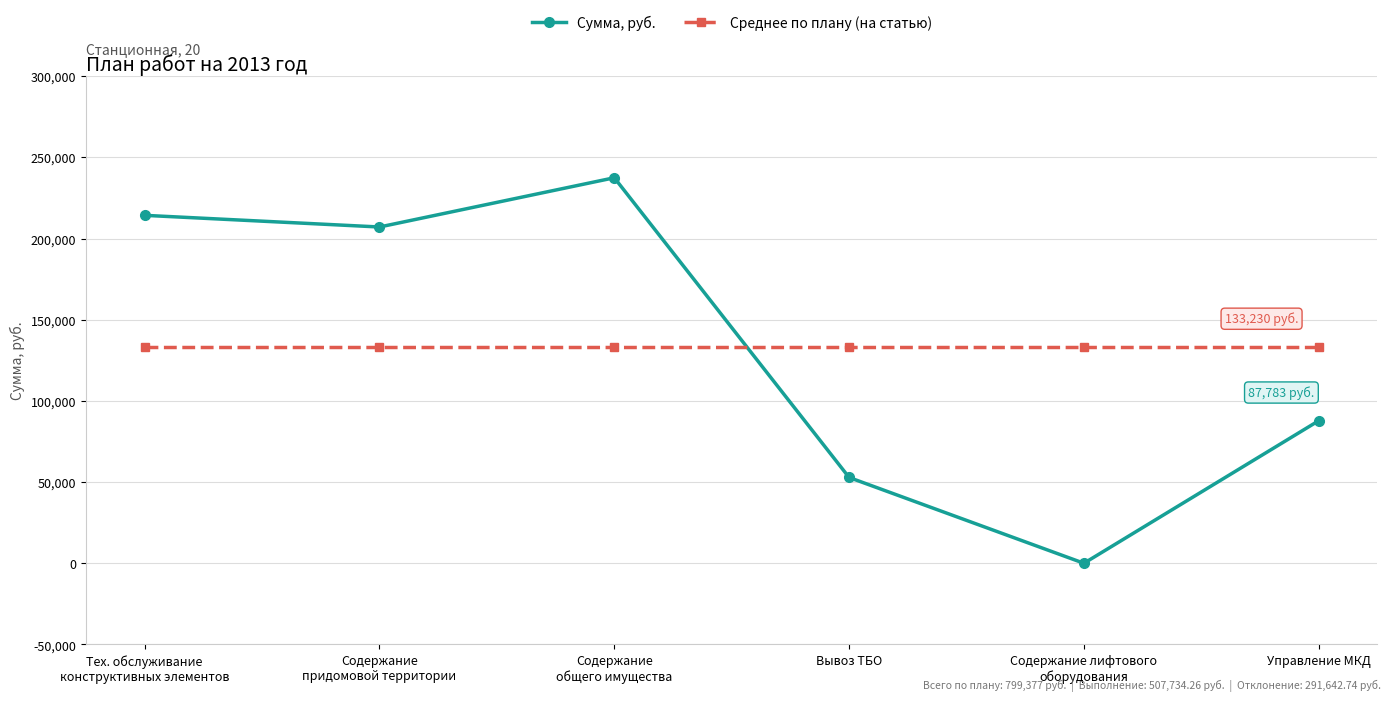

What is the maximum value shown in the chart?

237412.0